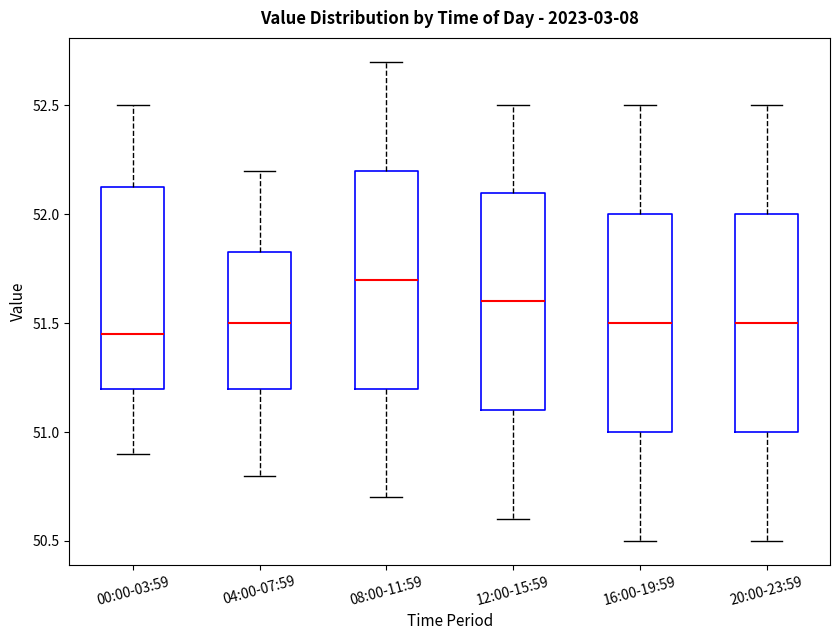

Reading left to right, read every box against the y-axis: the position of its median line, the range the box covers, and the ends of its whiskers. The values are not printed on the chart, so give them approximately, as read against the axis.

00:00-03:59: median 51.45, box 51.20 to 52.15, whiskers 50.90 to 52.50
04:00-07:59: median 51.50, box 51.20 to 51.85, whiskers 50.80 to 52.20
08:00-11:59: median 51.70, box 51.20 to 52.20, whiskers 50.70 to 52.70
12:00-15:59: median 51.60, box 51.10 to 52.10, whiskers 50.60 to 52.50
16:00-19:59: median 51.50, box 51.00 to 52.00, whiskers 50.50 to 52.50
20:00-23:59: median 51.50, box 51.00 to 52.00, whiskers 50.50 to 52.50